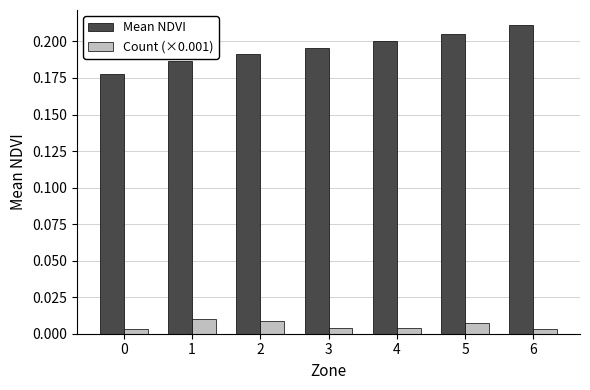

Count the Count (×0.001) values in the range 0 to 1.

7